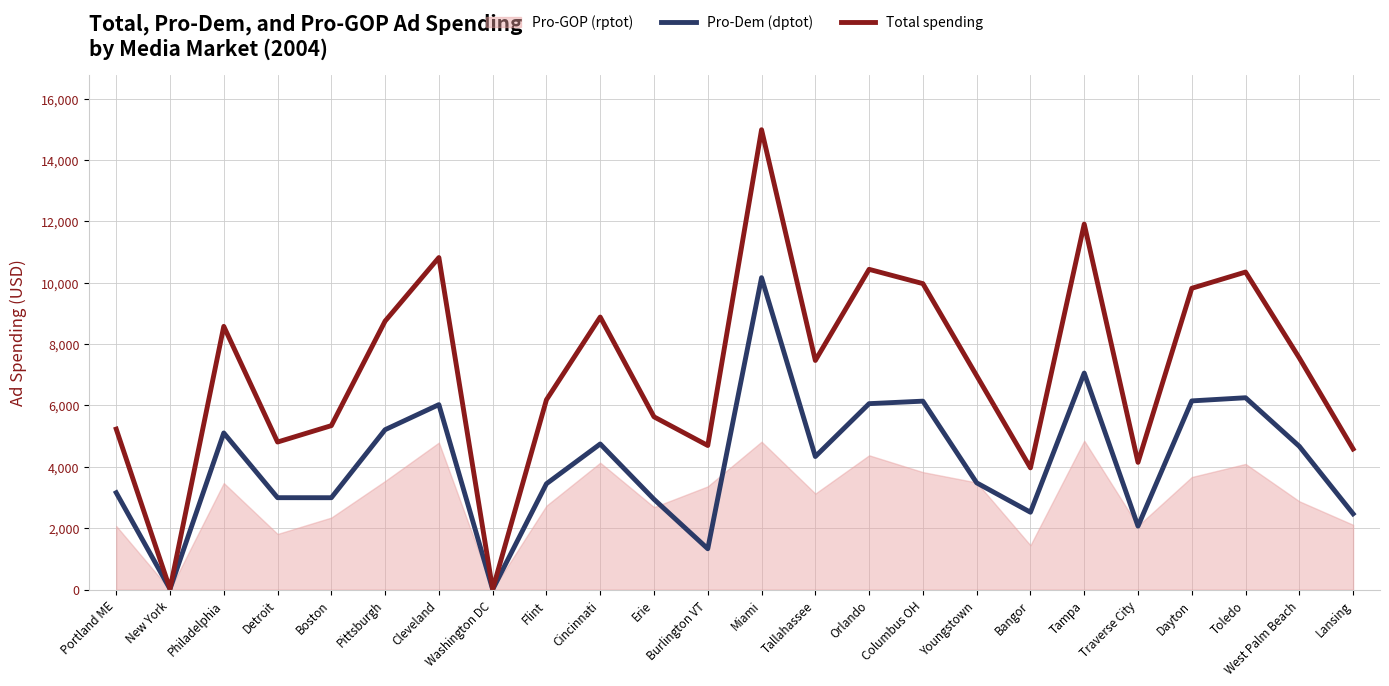

What is the sum of all Total spending values?

171097